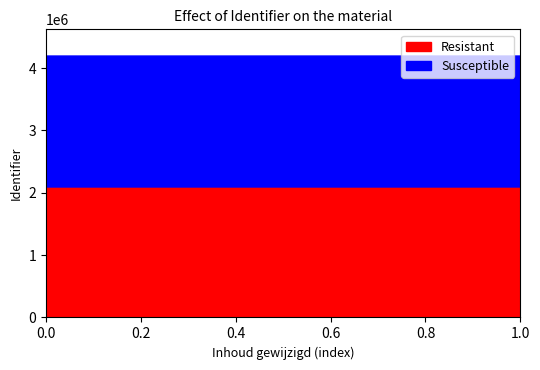

What is the highest value of the Resistant series?

2100534